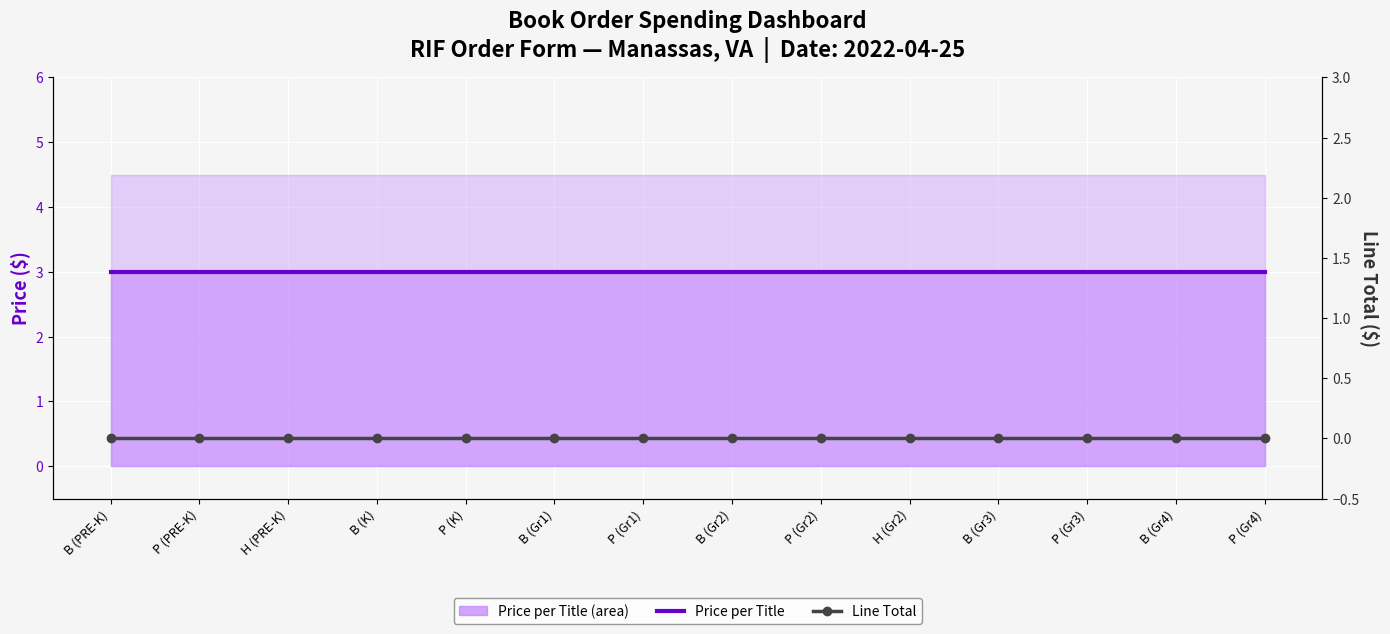

What are all the series names shown in the legend?

Price per Title, Line Total